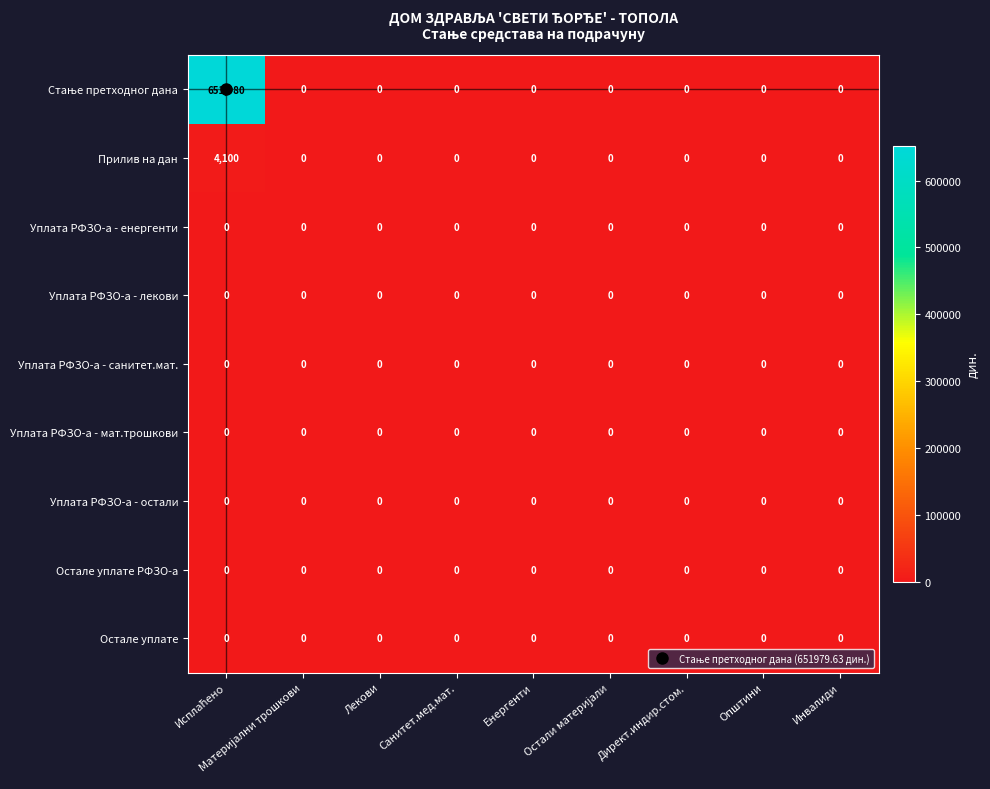

What is the highest value of the Прилив на дан series?

4100